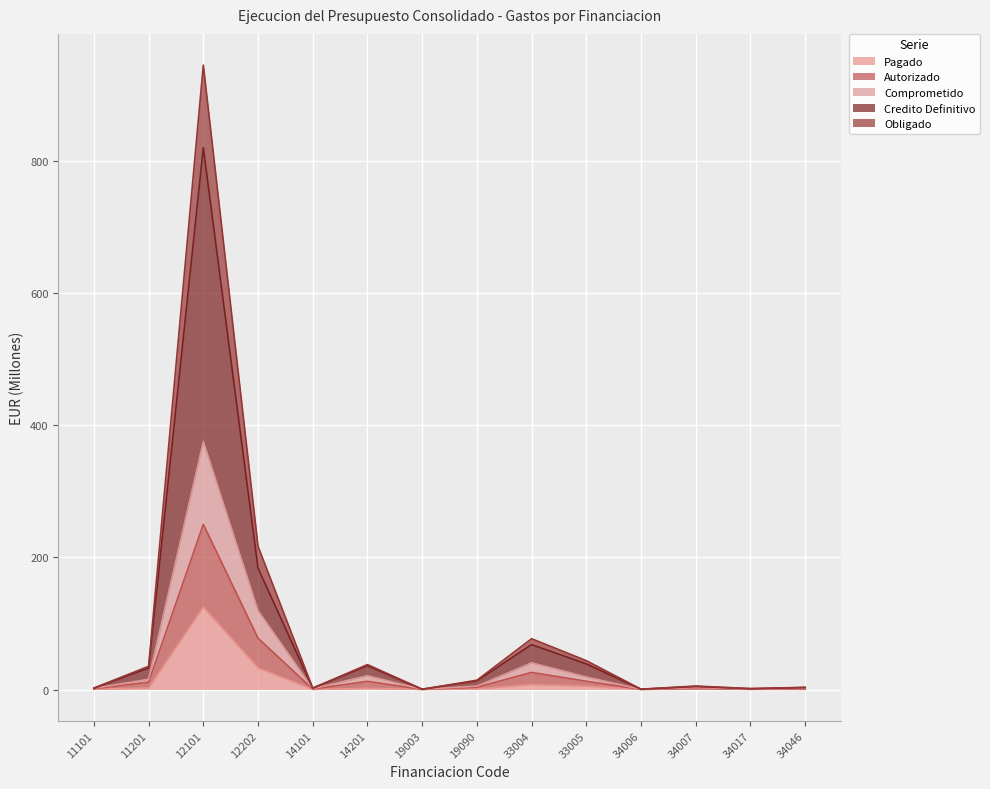

Between 19090 and 33005, which is larger?

33005